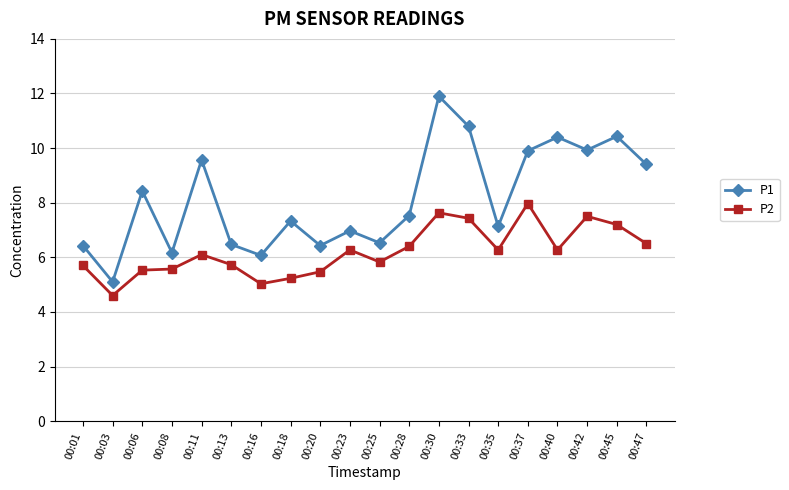

Does the chart have visible grid lines?

Yes